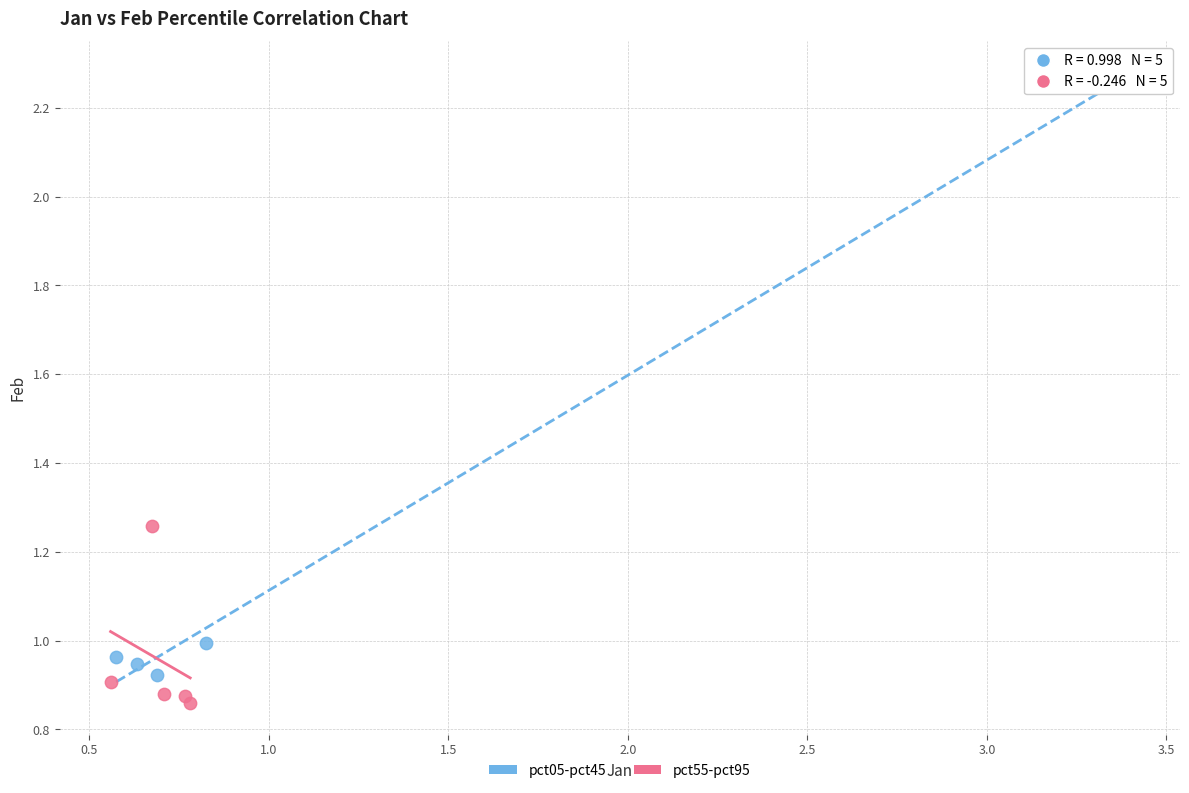

Which series has the widest spread of Y values?

pct05-pct45